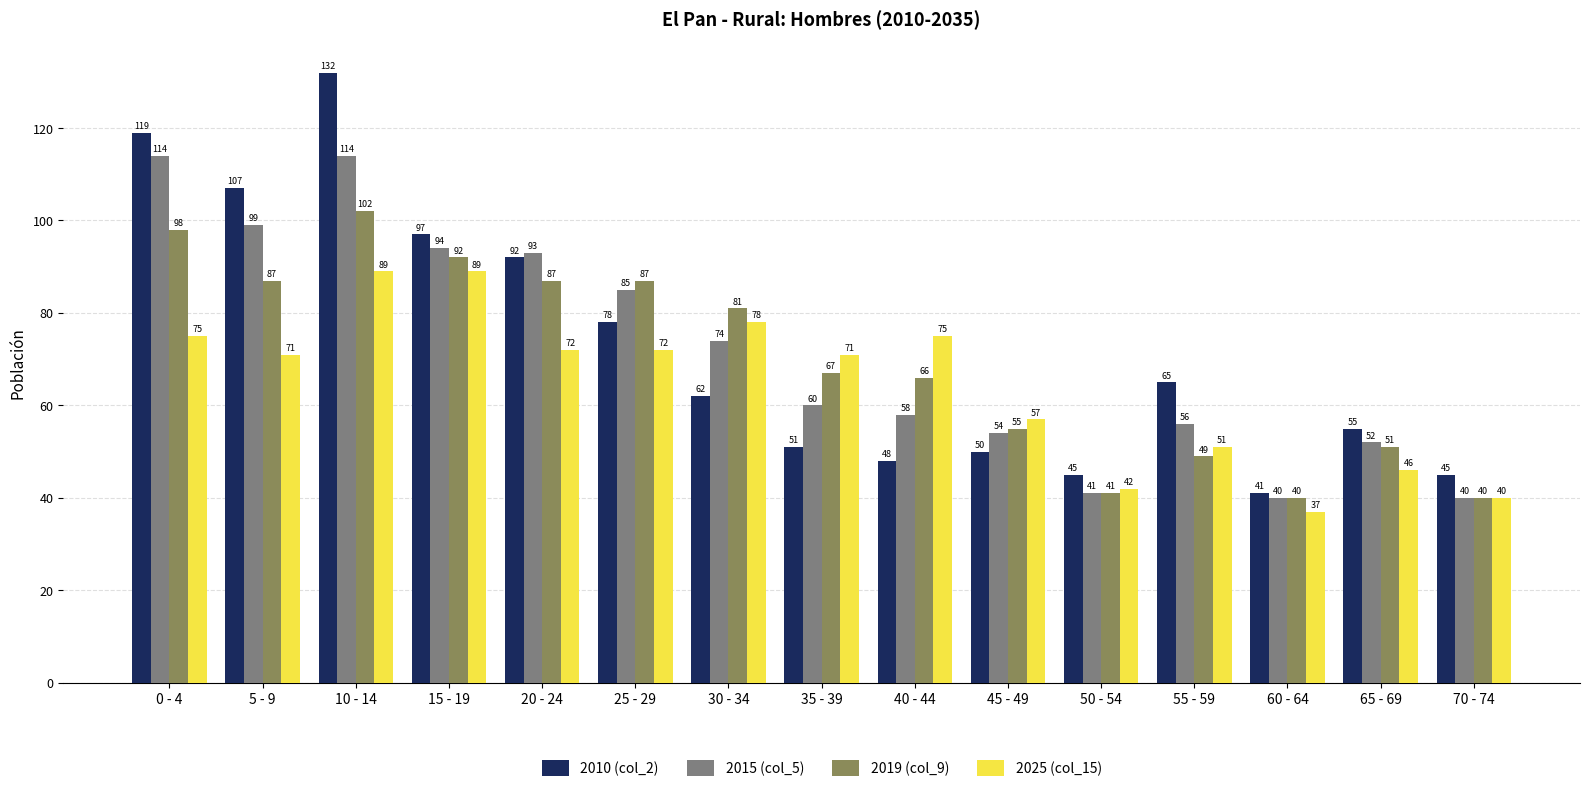

Count the number of data series in this chart.

4